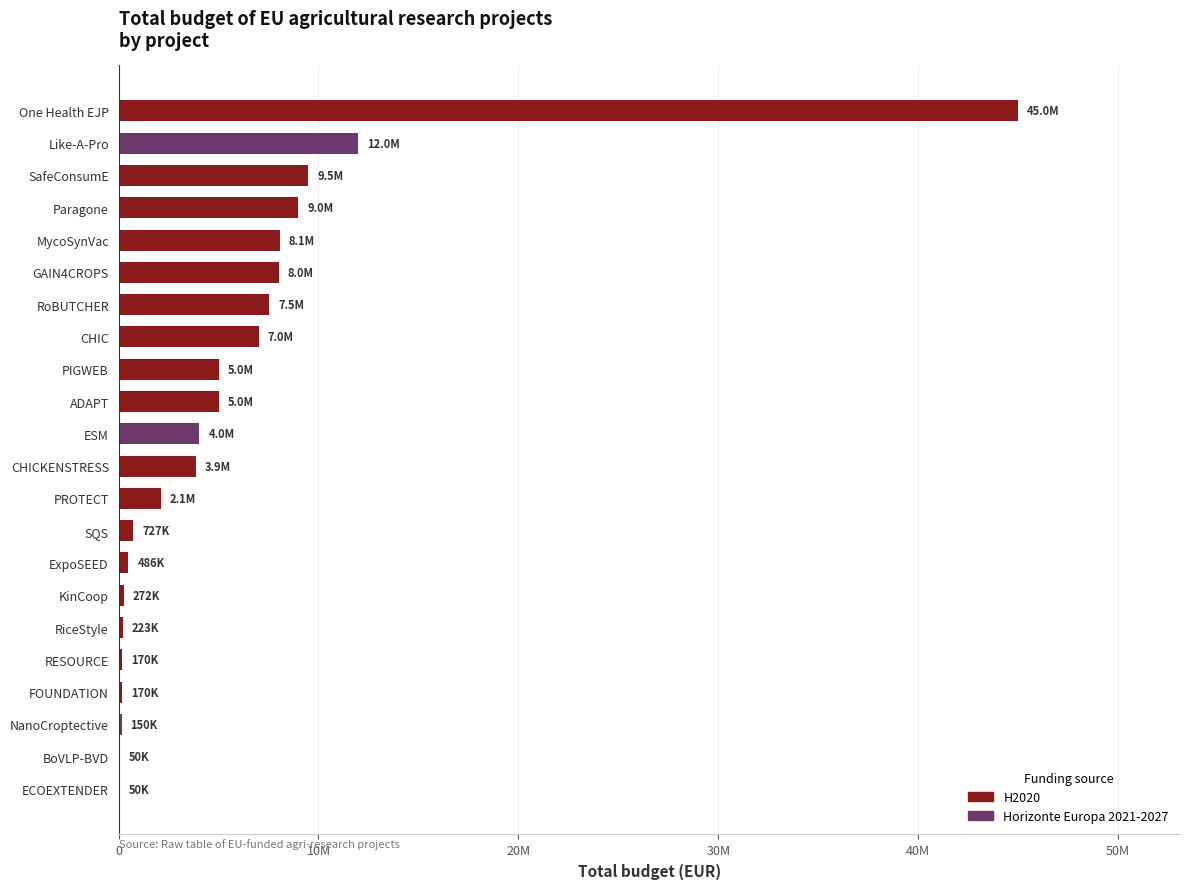

How many data points are above 4041810?

10